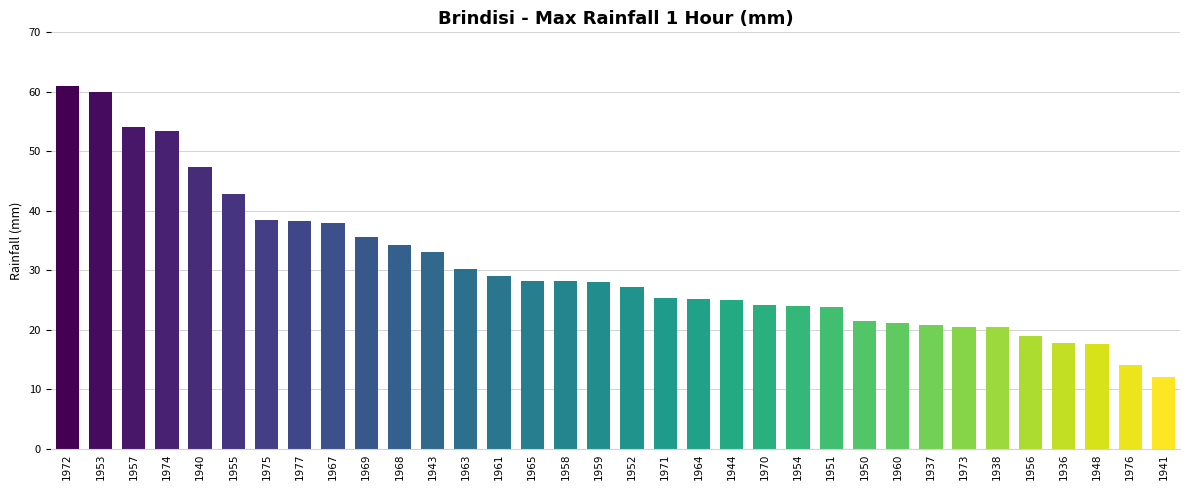

What is the maximum value shown in the chart?

61.0